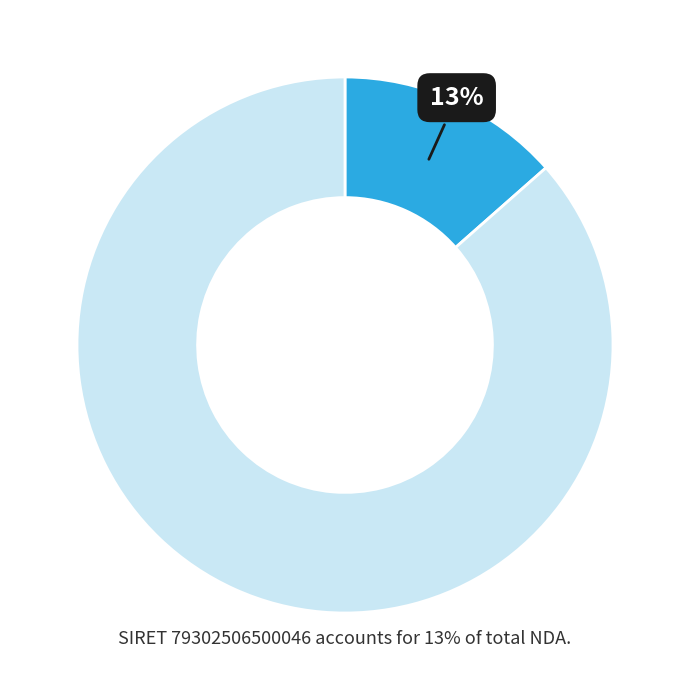

Is there a majority slice in this chart?

Yes